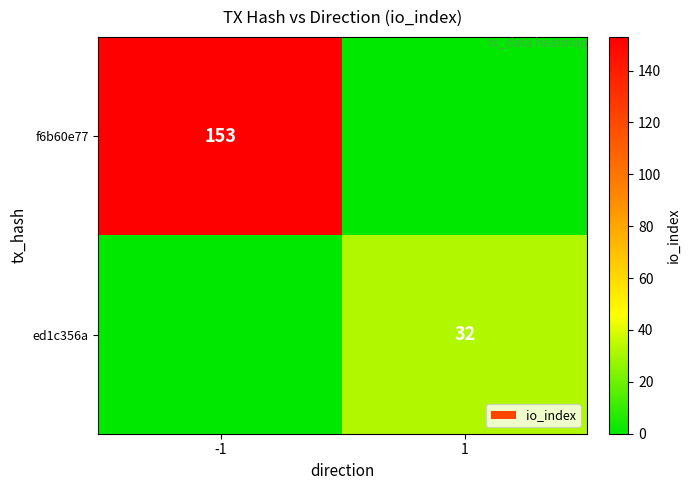

True or false: ed1c356a has a value of 32 at 1.

True